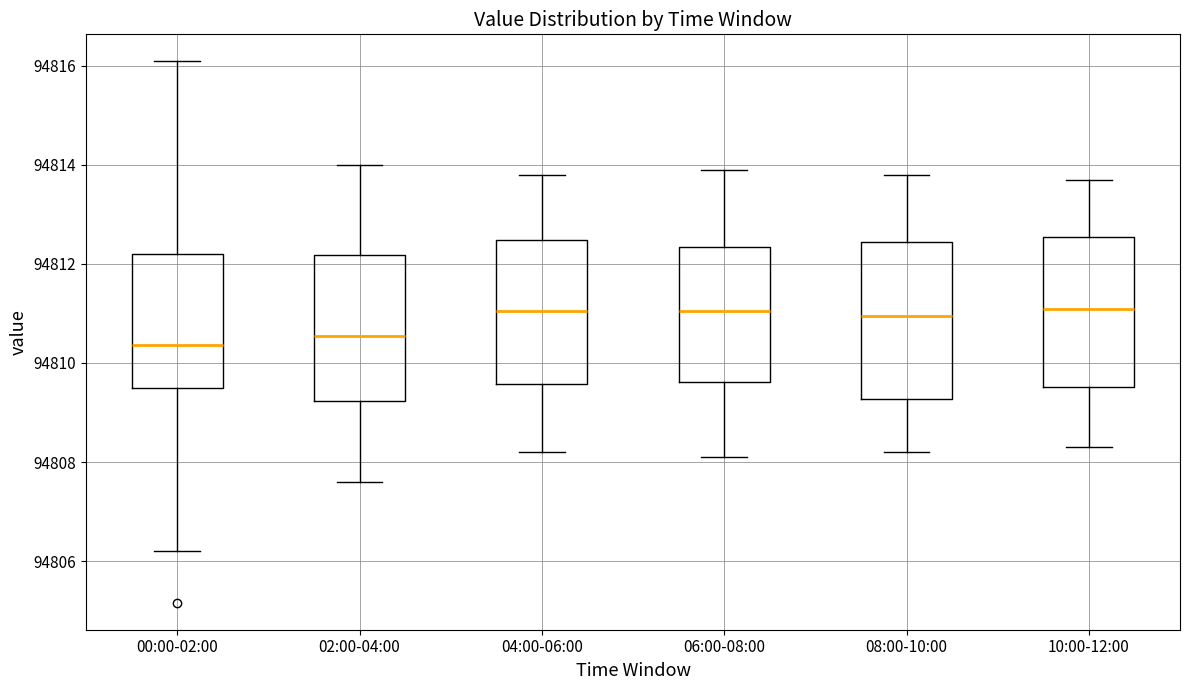

Reading left to right, transcribe this box plot: for each box, give where its median line is, the range the box spans, and where its two whiskers end, as read against the y-axis. The values are not printed on the chart, so give them approximately, as read against the axis.

00:00-02:00: median 94810.4, box 94809.6 to 94812.2, whiskers 94806.2 to 94816.0
02:00-04:00: median 94810.6, box 94809.2 to 94812.2, whiskers 94807.6 to 94814.0
04:00-06:00: median 94811.0, box 94809.6 to 94812.4, whiskers 94808.2 to 94813.8
06:00-08:00: median 94811.0, box 94809.6 to 94812.4, whiskers 94808.2 to 94814.0
08:00-10:00: median 94811.0, box 94809.2 to 94812.4, whiskers 94808.2 to 94813.8
10:00-12:00: median 94811.2, box 94809.6 to 94812.6, whiskers 94808.4 to 94813.8